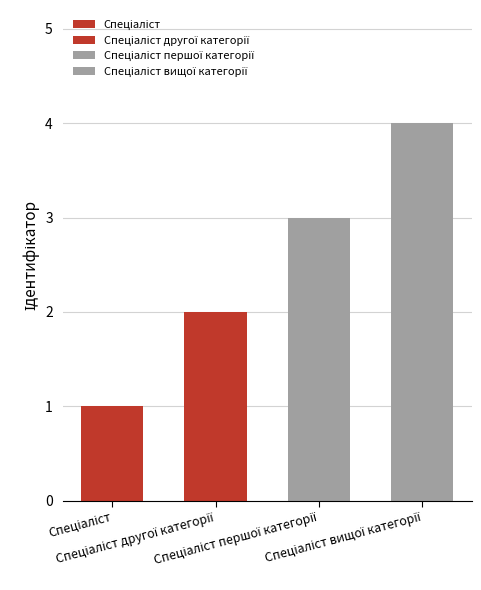

How many categories are shown in the chart?

4